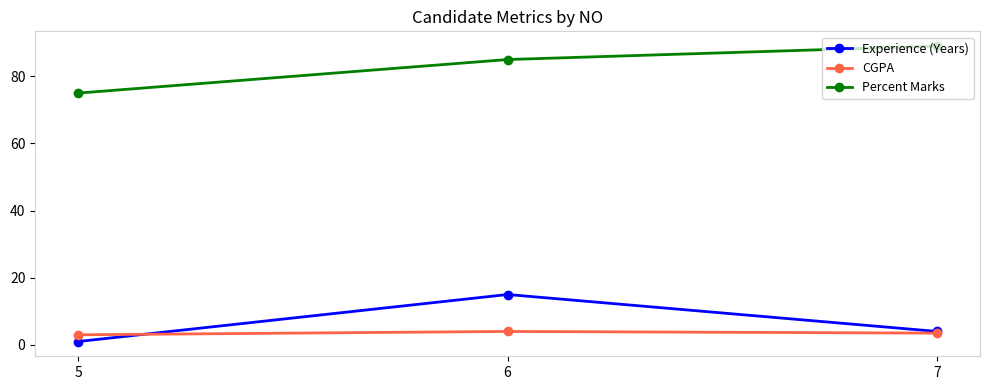

How many data points does each series have?

3